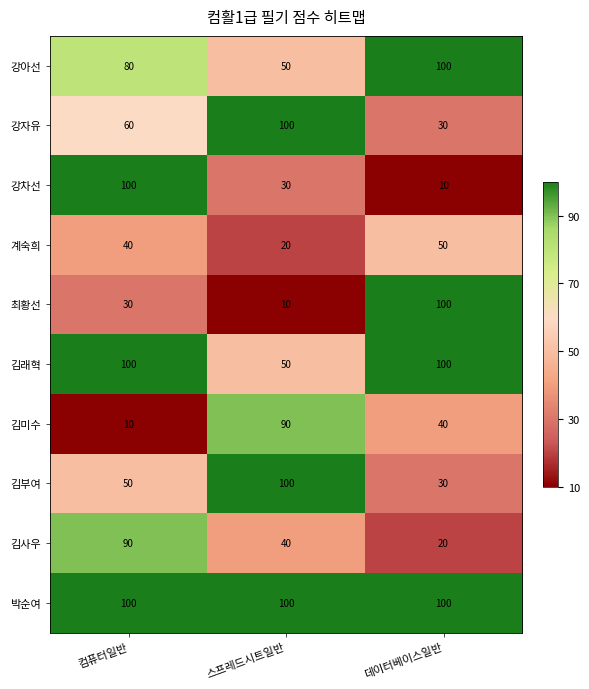

How many distinct data groups are displayed?

10